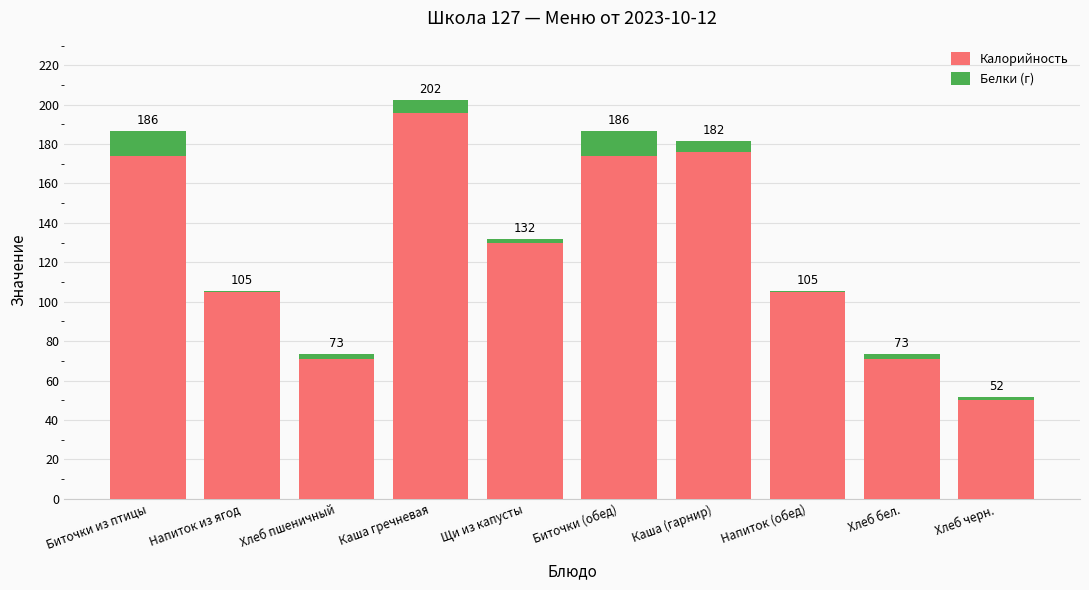

At how many categories does at least one series exceed 177?

1